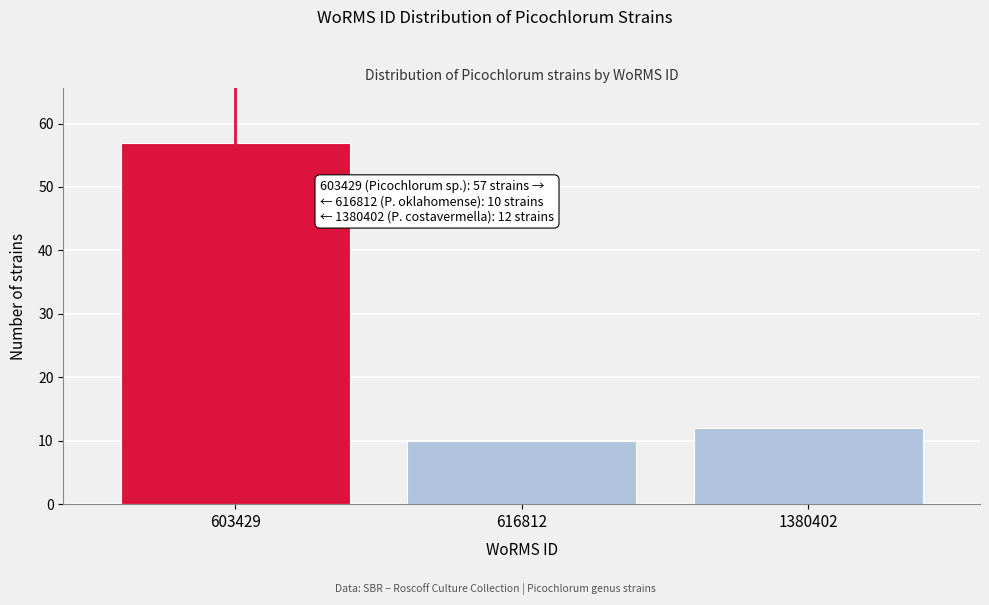

Reading right to left, extract all data points from this chart.

1380402=12	616812=10	603429=57